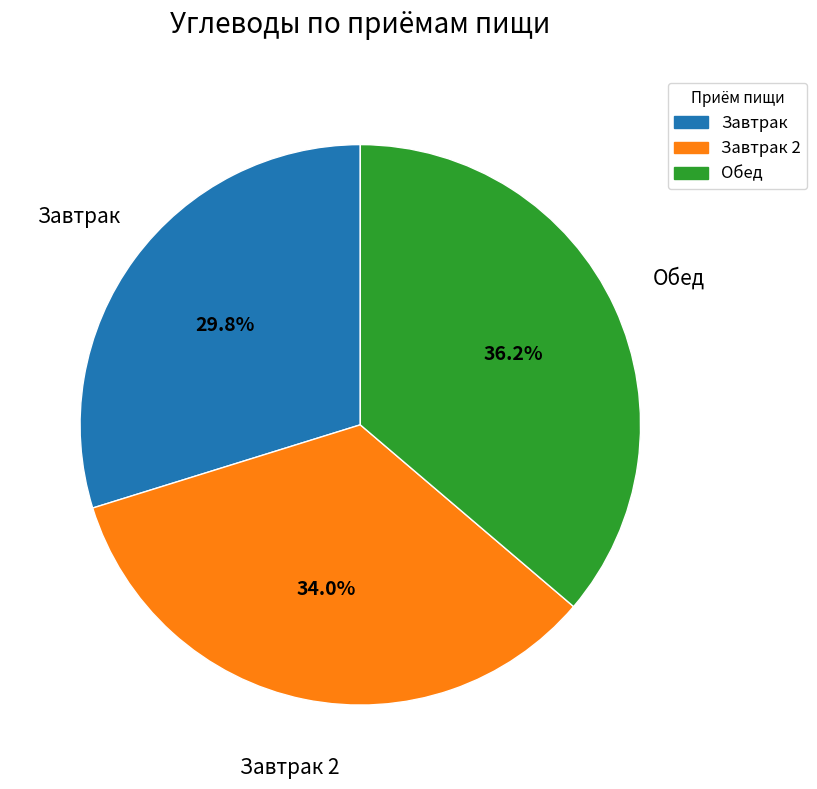

Is there a majority slice in this chart?

No